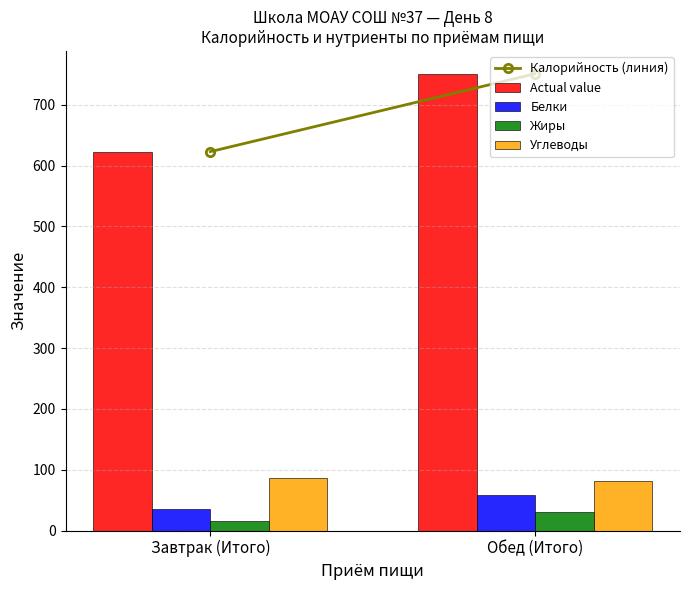

How many bars are there in total?

8